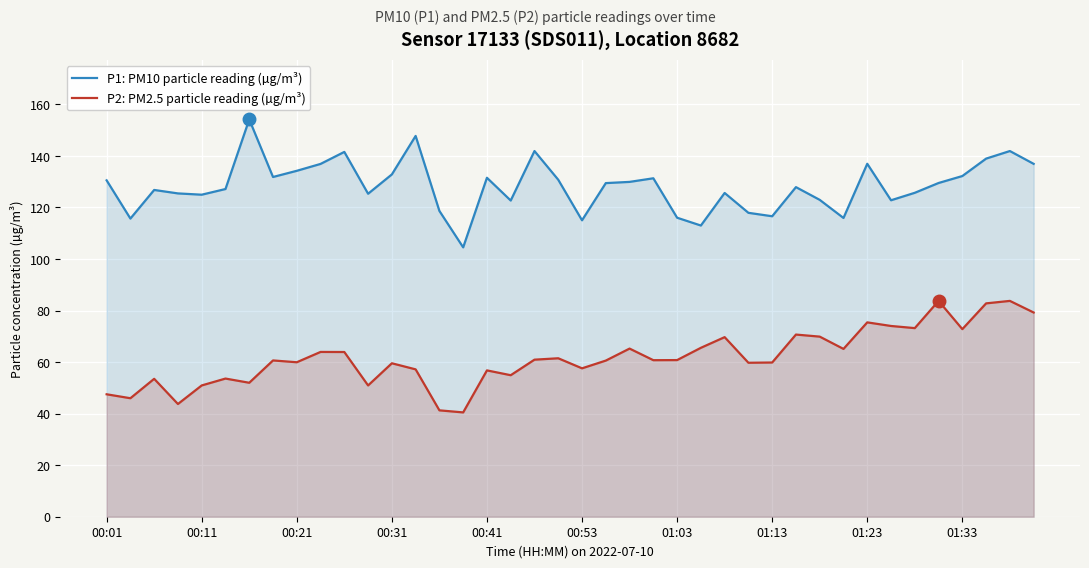

What is the maximum value for P2: PM2.5 particle reading (µg/m³)?

83.7